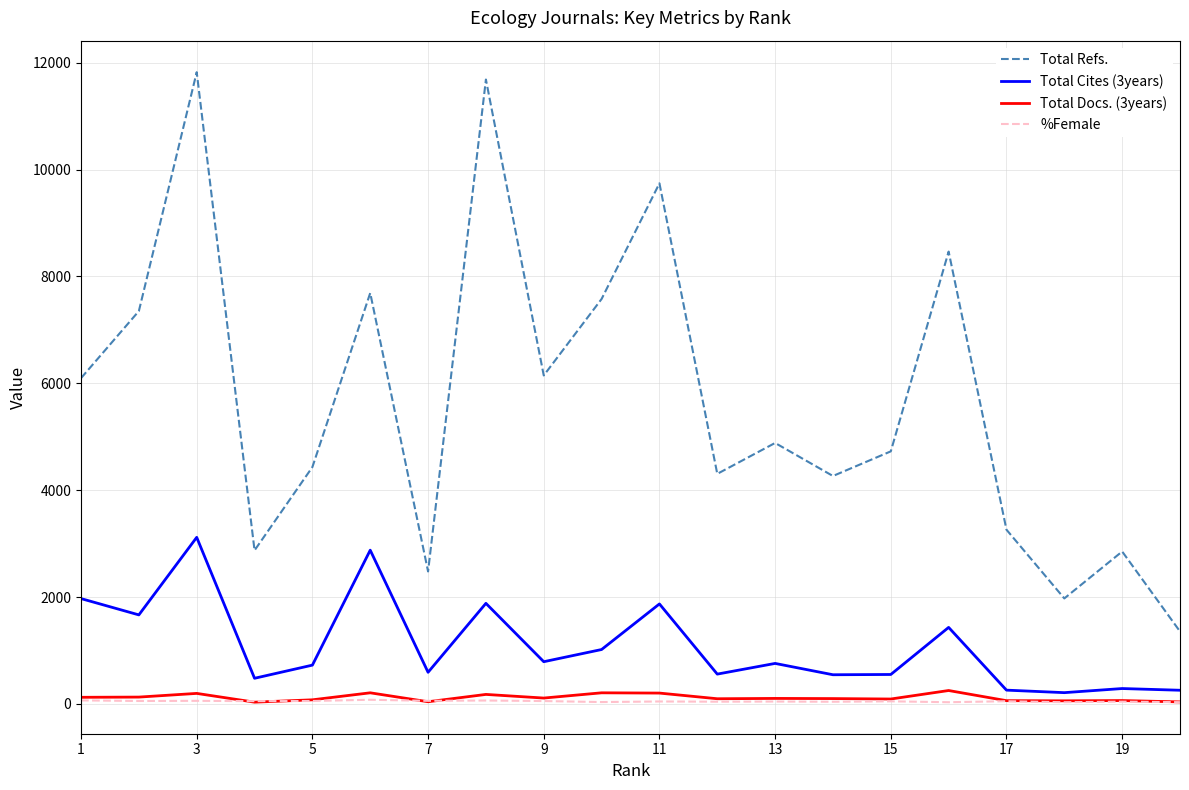

Which series has the largest total across all categories?

Total Refs.